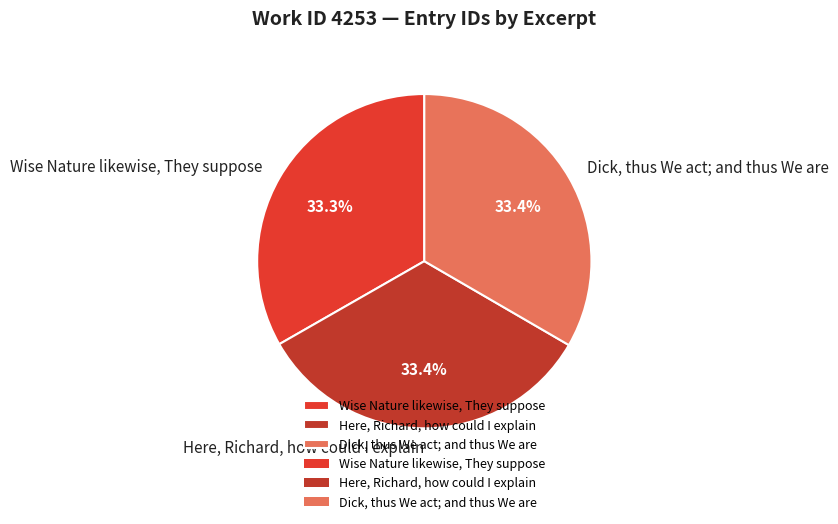

True or false: Dick, thus We act; and thus We are accounts for 33% of the total.

True